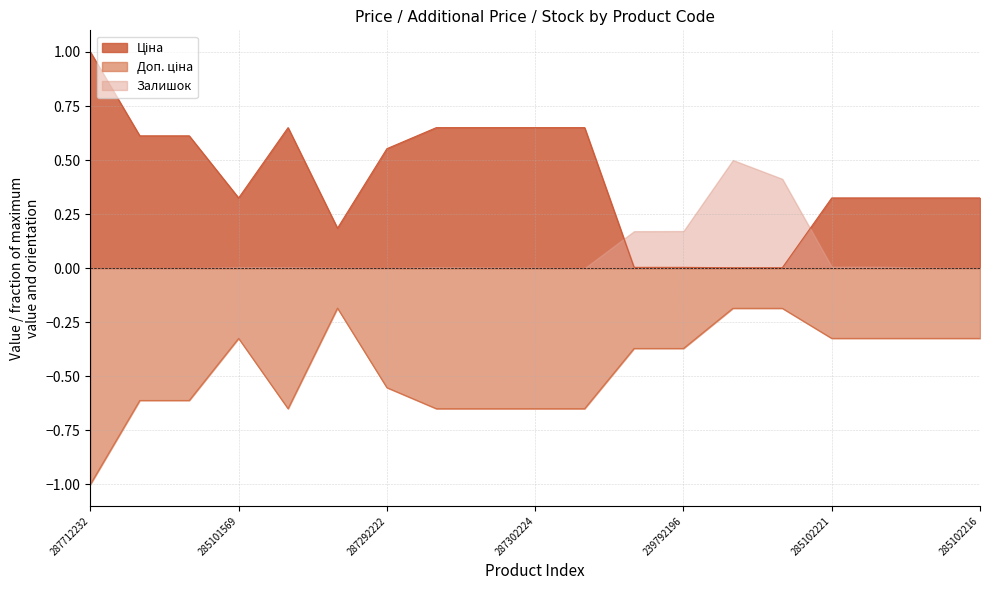

What is the label of the 5th point from the left?

287302223